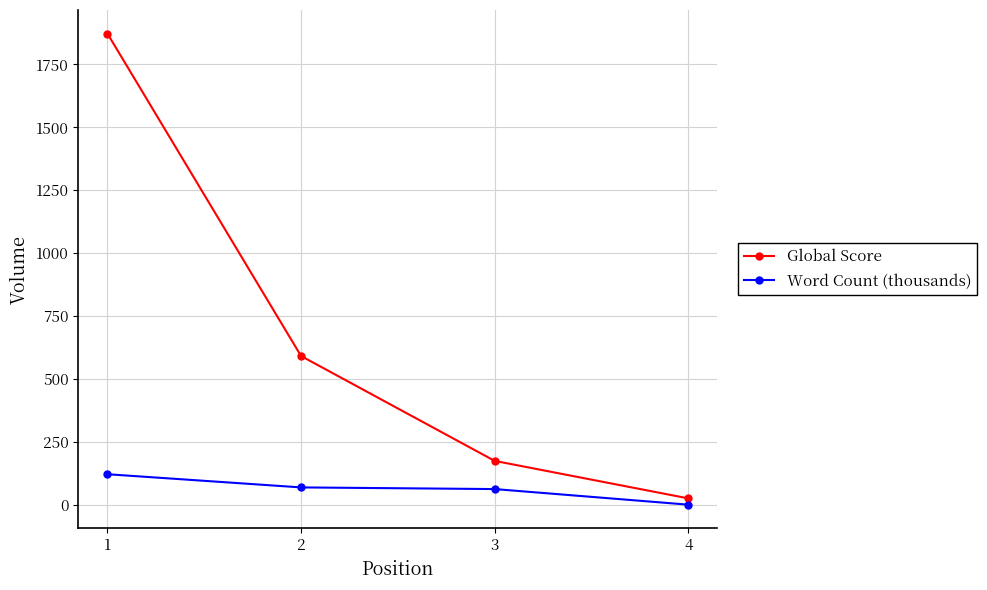

What is the sum of the Word Count (thousands) values at 3 and 2?

130.6